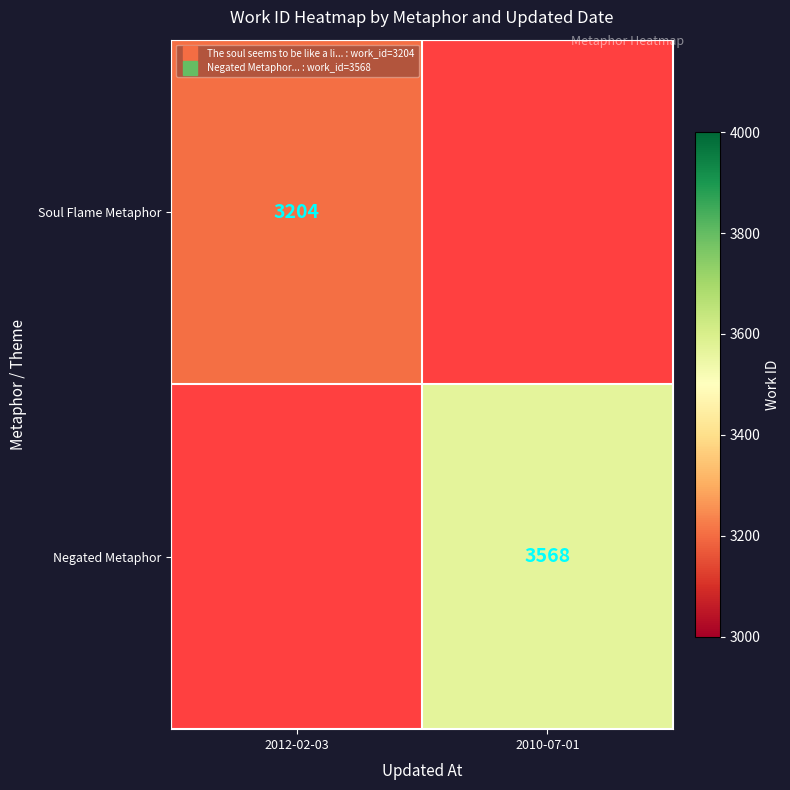

How many distinct data groups are displayed?

2